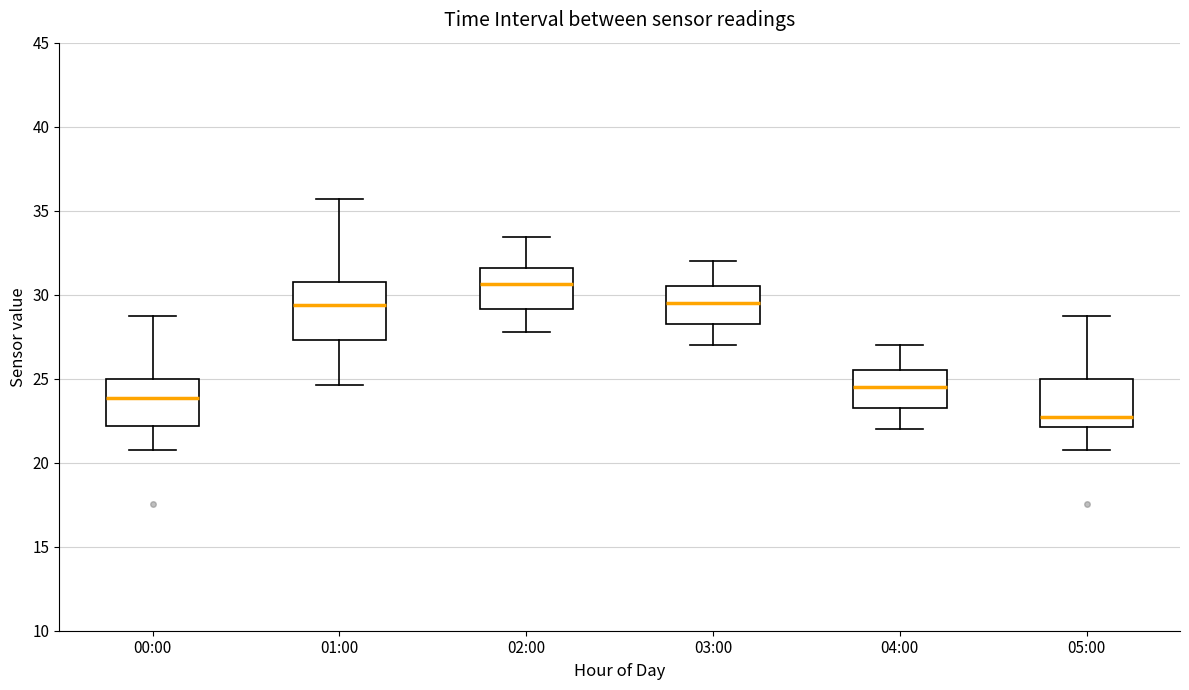

Reading left to right, read every box against the y-axis: the position of its median line, the range the box covers, and the ends of its whiskers. The values are not printed on the chart, so give them approximately, as read against the axis.

00:00: median 24.0, box 22.0 to 25.0, whiskers 21.0 to 29.0
01:00: median 29.5, box 27.5 to 30.5, whiskers 24.5 to 35.5
02:00: median 30.5, box 29.0 to 31.5, whiskers 28.0 to 33.5
03:00: median 29.5, box 28.5 to 30.5, whiskers 27.0 to 32.0
04:00: median 24.5, box 23.5 to 25.5, whiskers 22.0 to 27.0
05:00: median 23.0, box 22.0 to 25.0, whiskers 21.0 to 29.0